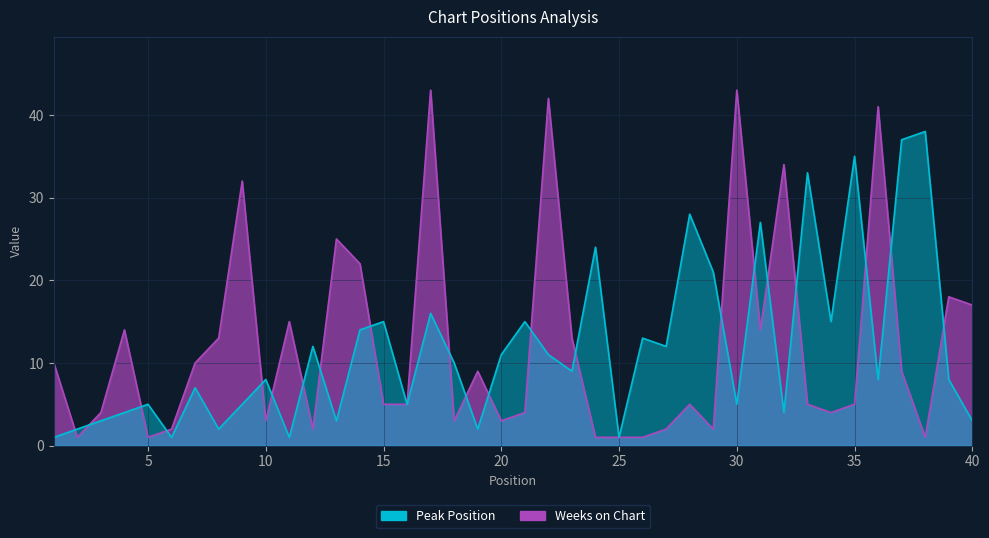

Which series has the largest range (max minus min)?

Weeks on Chart